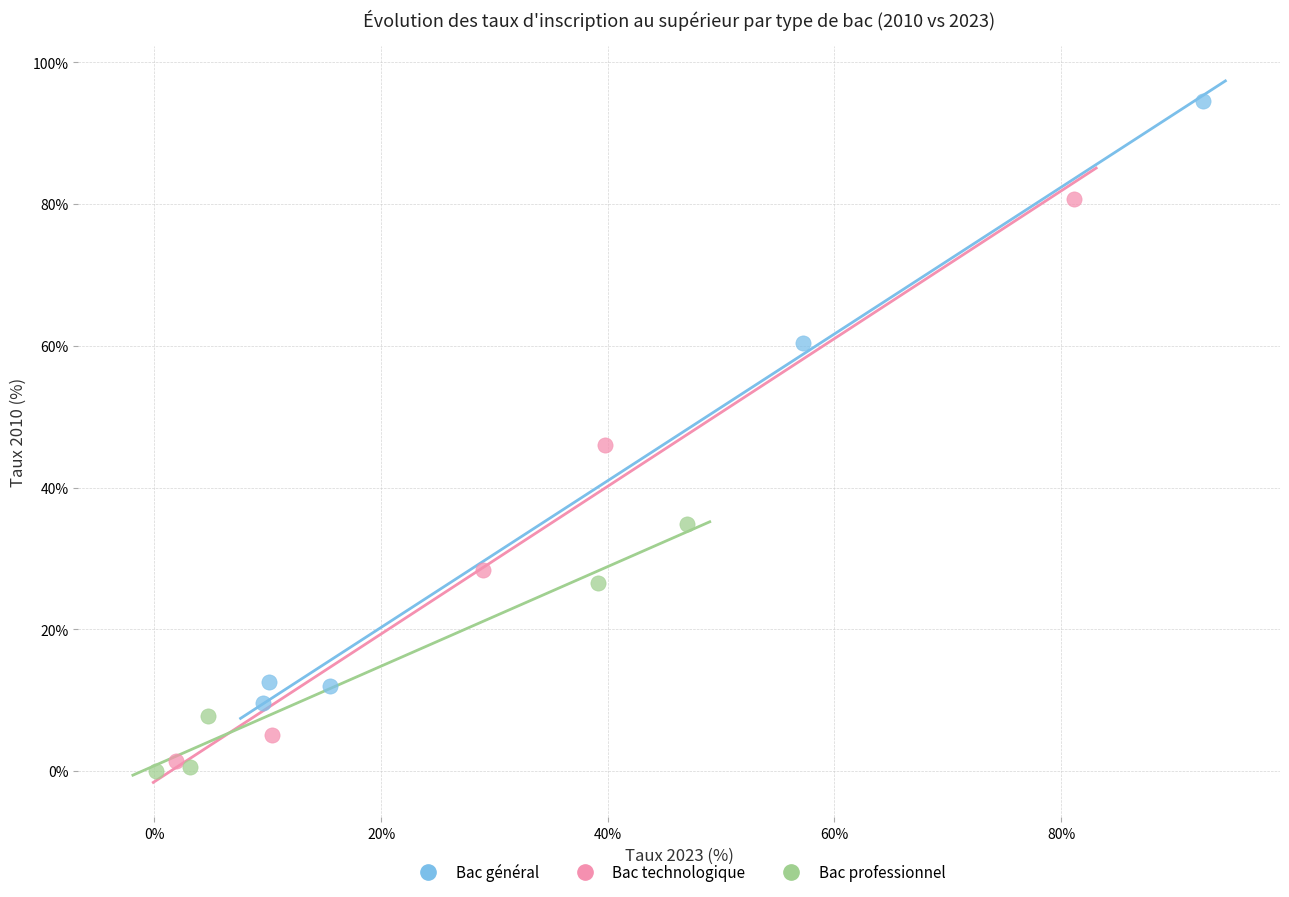

Which series reaches the maximum Y coordinate?

Bac général